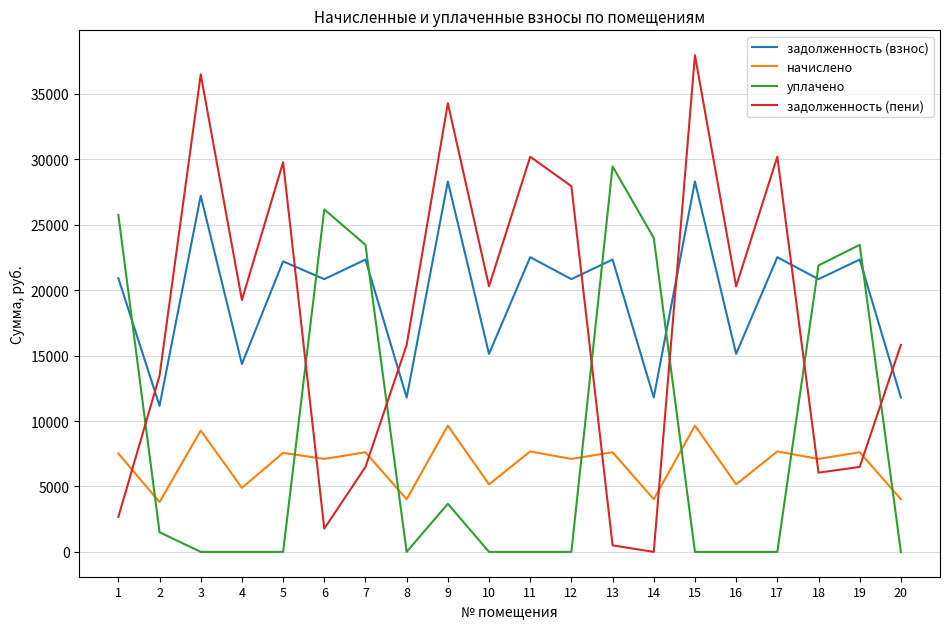

True or false: начислено has a value of 4892.0 at 4.

True